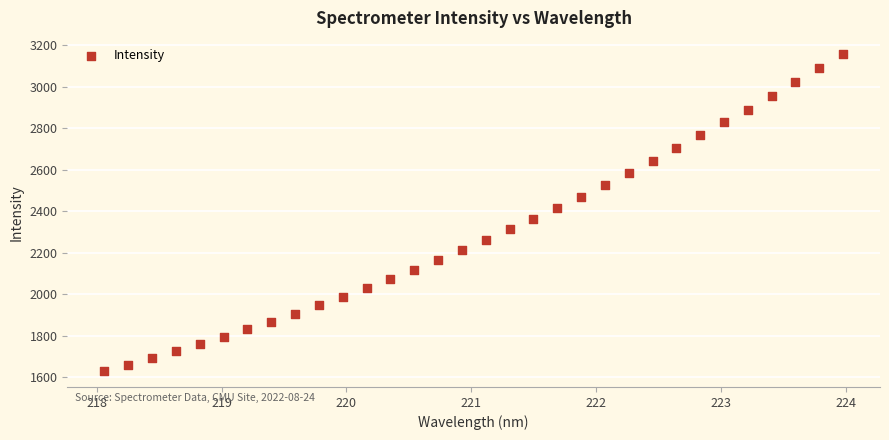

What is the range of Y values (max minus min)?

1529.4